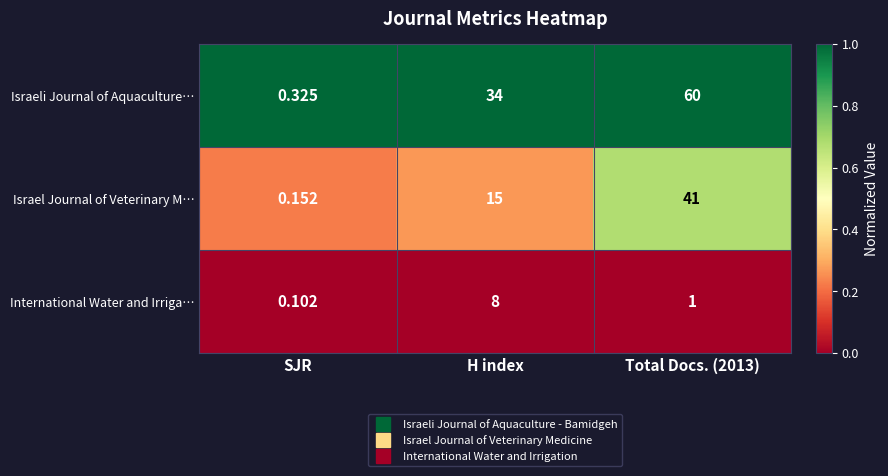

Rank the series by their average value, from highest to lowest.

Israeli Journal of Aquaculture…, Israel Journal of Veterinary M…, International Water and Irriga…